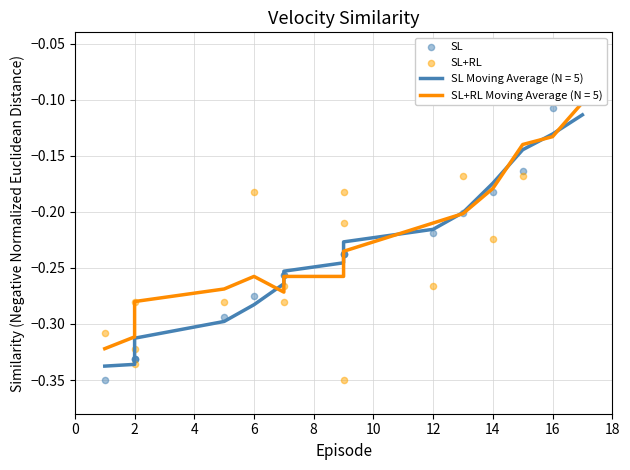

Which series reaches the minimum Y coordinate?

SL